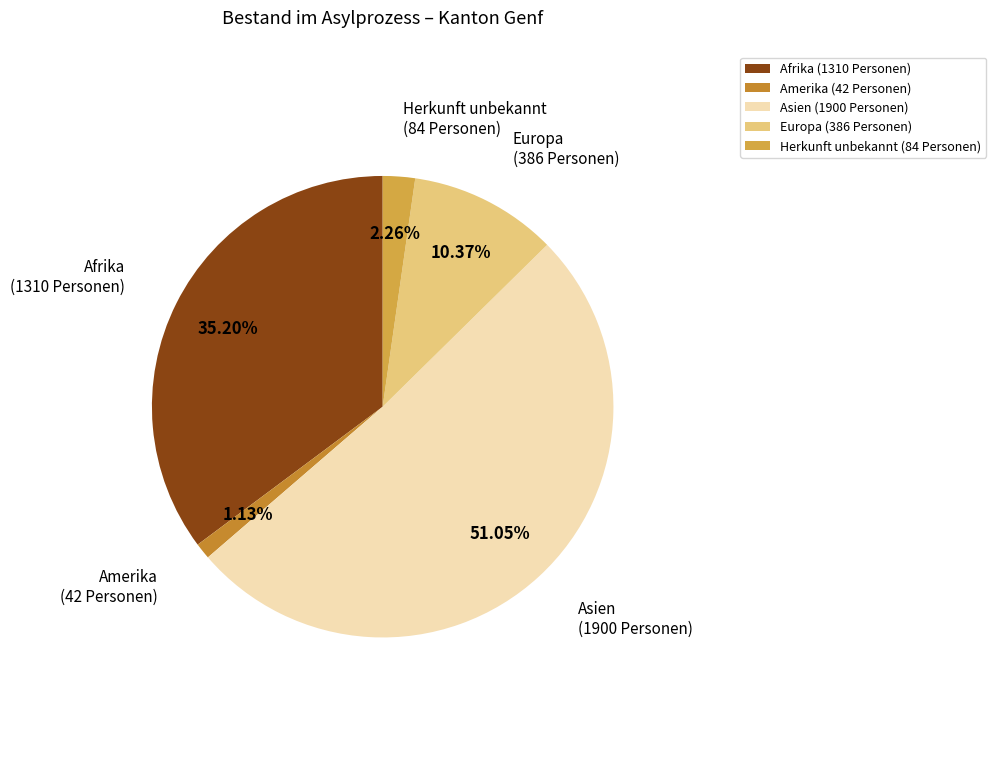

Which has a higher value, Afrika (1310 Personen) or Europa (386 Personen)?

Afrika (1310 Personen)